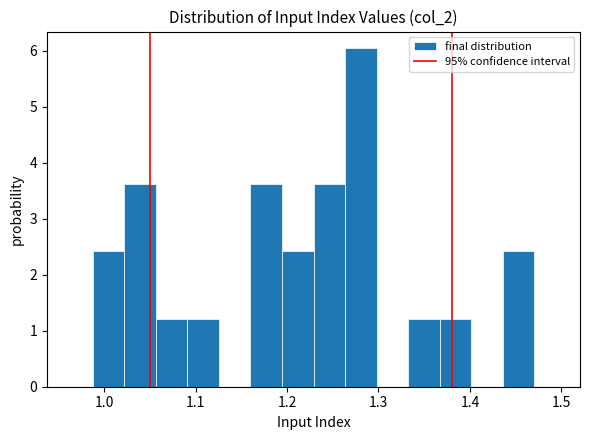

Read against the x-axis, roughly where is the centre of the tallest bar?

1.28